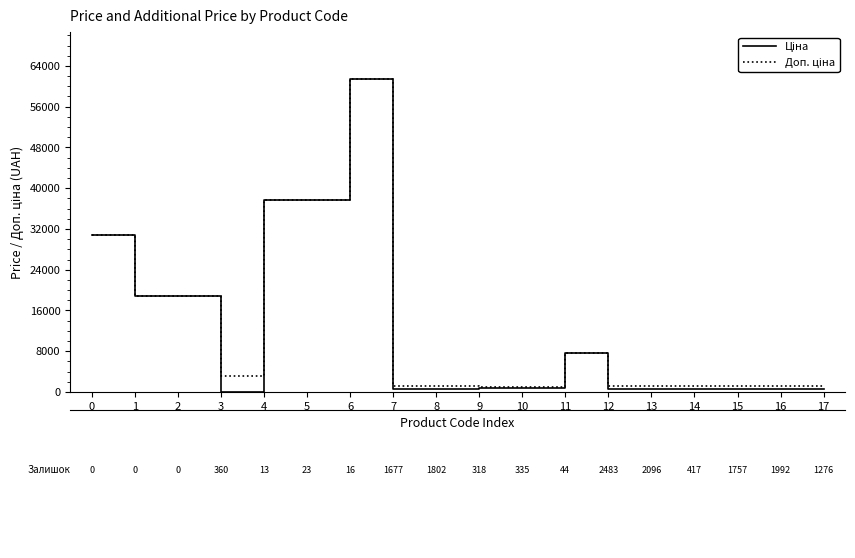

At which category is the sum across all series the highest?

6